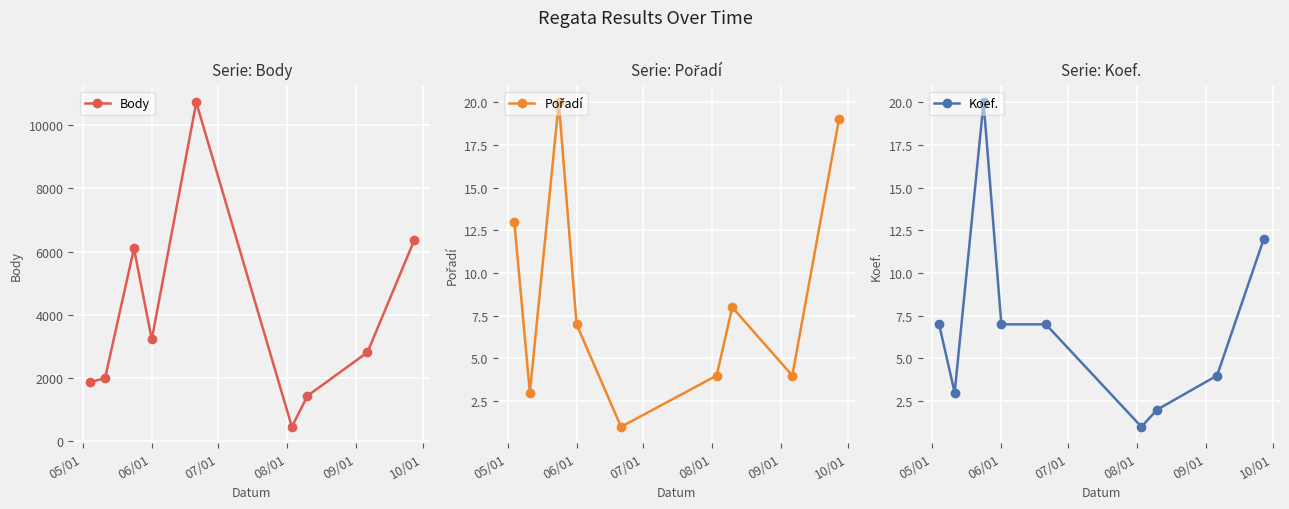

Reading left to right, what are all the values shown in this chart?

Body: 1861	1996	6102	3220	10727	453	1433	2812	6358
Pořadí: 13	3	20	7	1	4	8	4	19
Koef.: 7	3	20	7	7	1	2	4	12